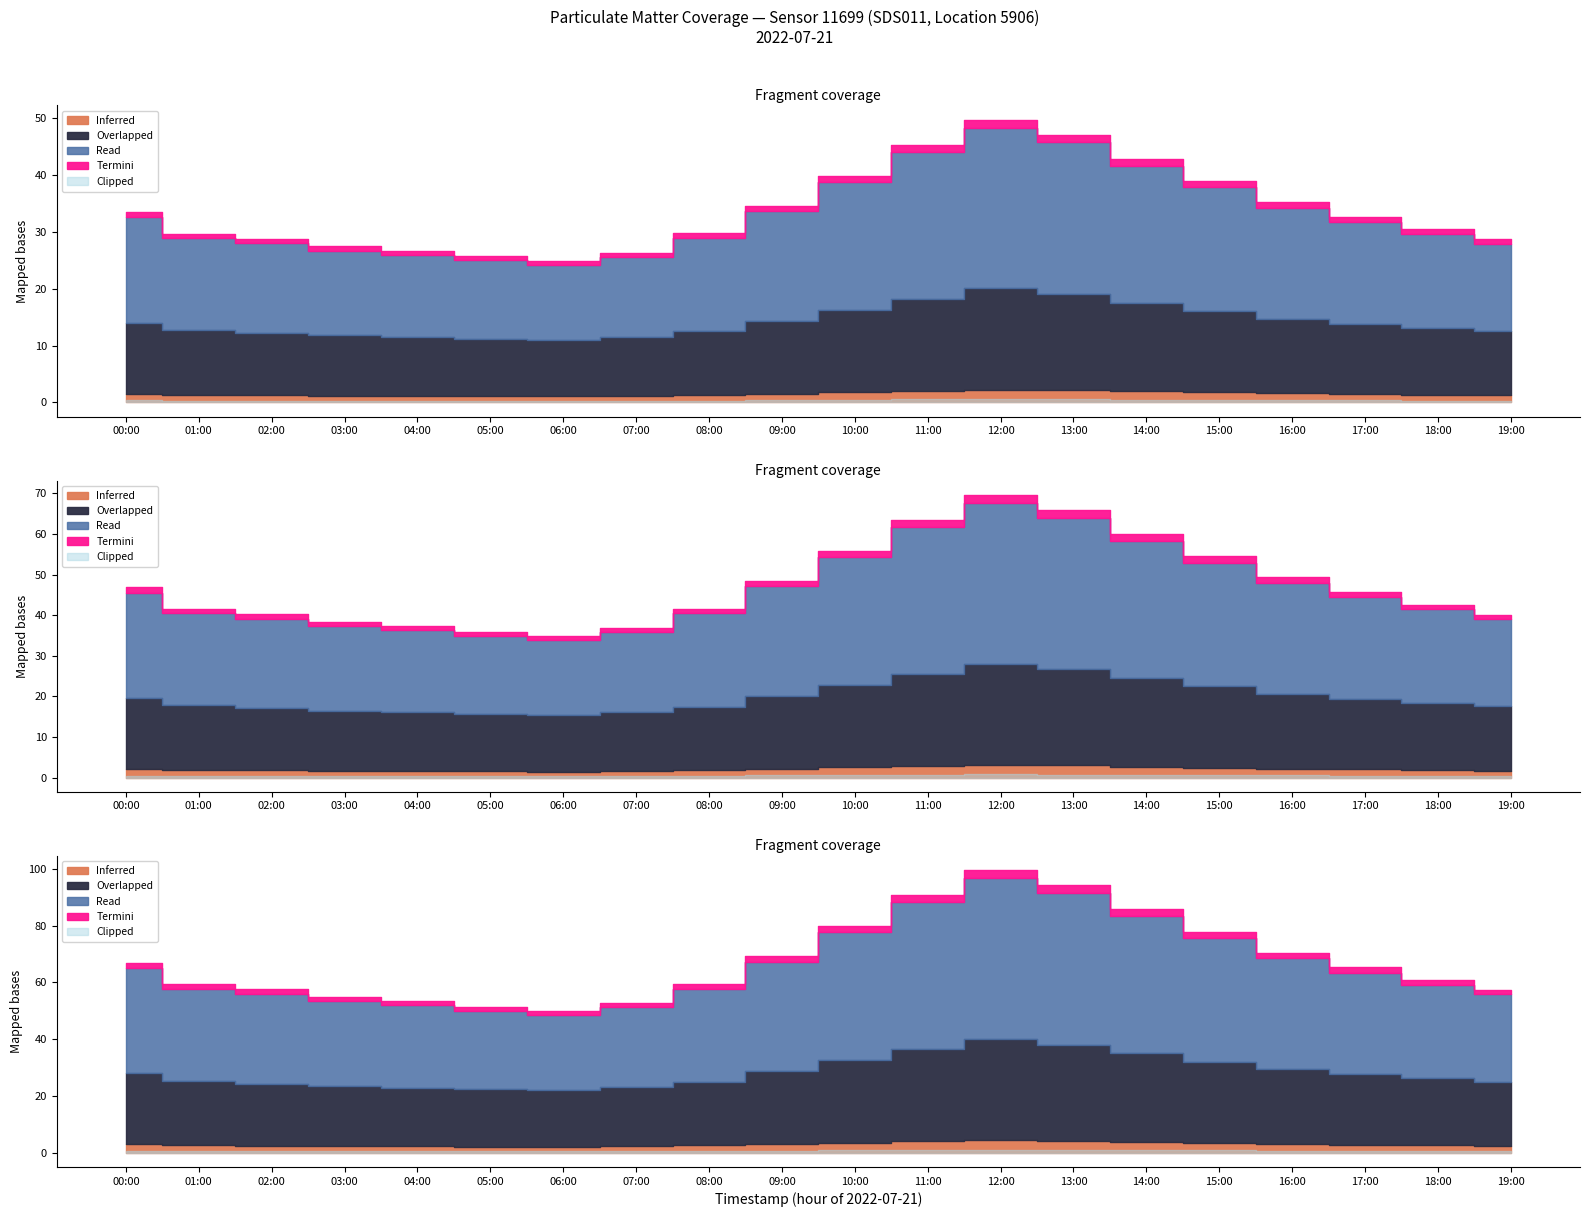

What is the value of the P2 point at the 14th from the left?

16.9